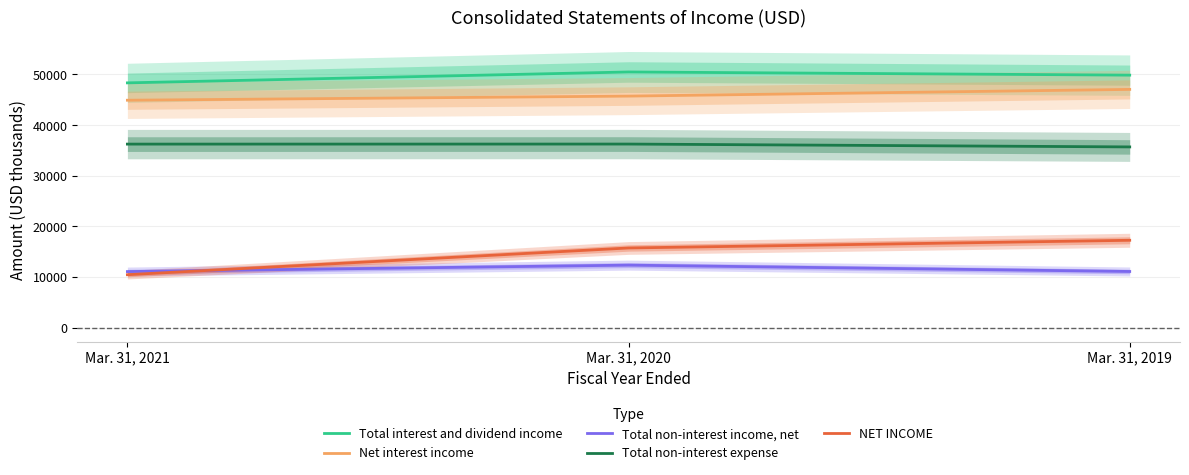

What is the value of the NET INCOME point at the 1st from the left?

10472